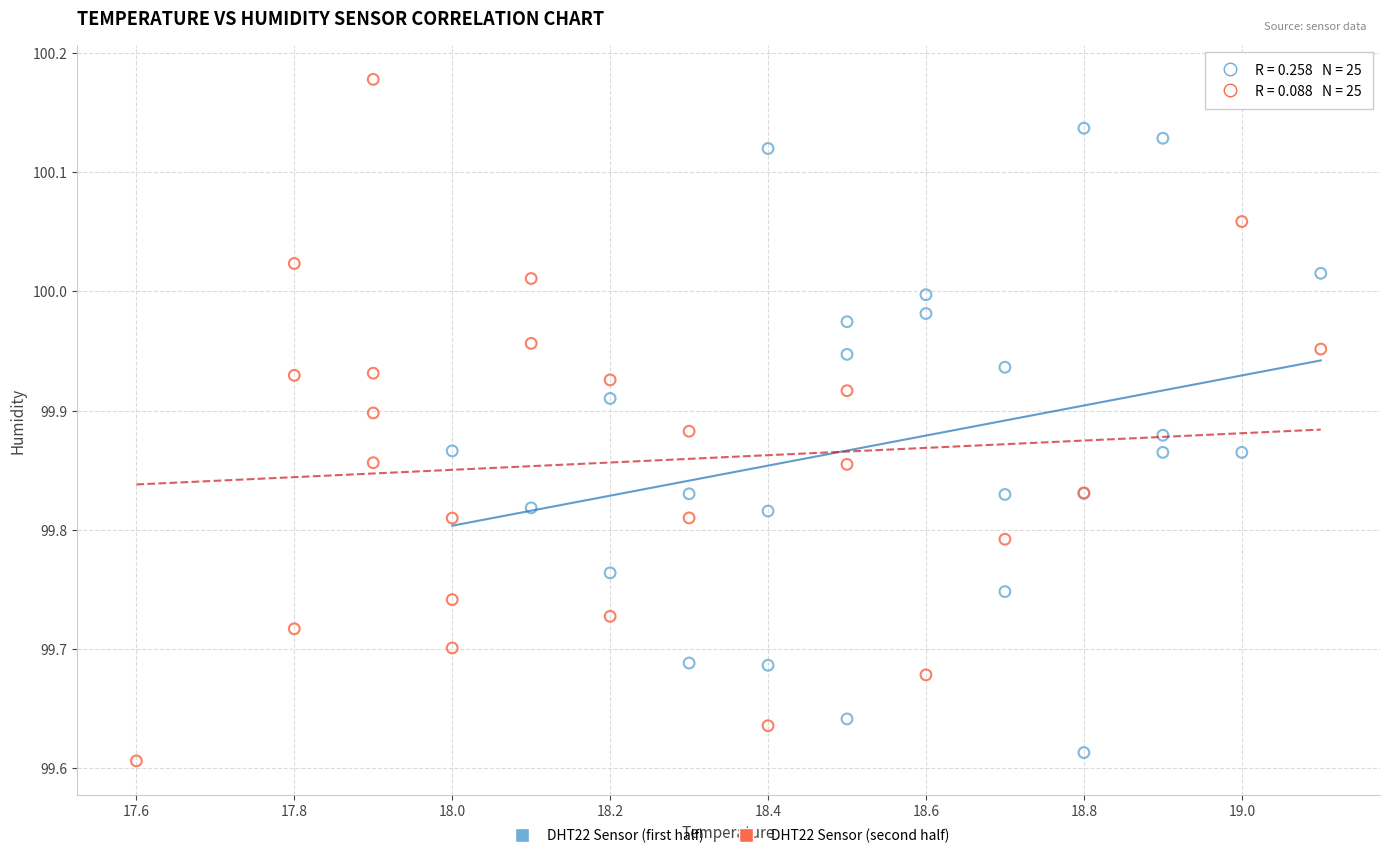

Which series has the largest Y range (max minus min)?

DHT22 Sensor (second half)